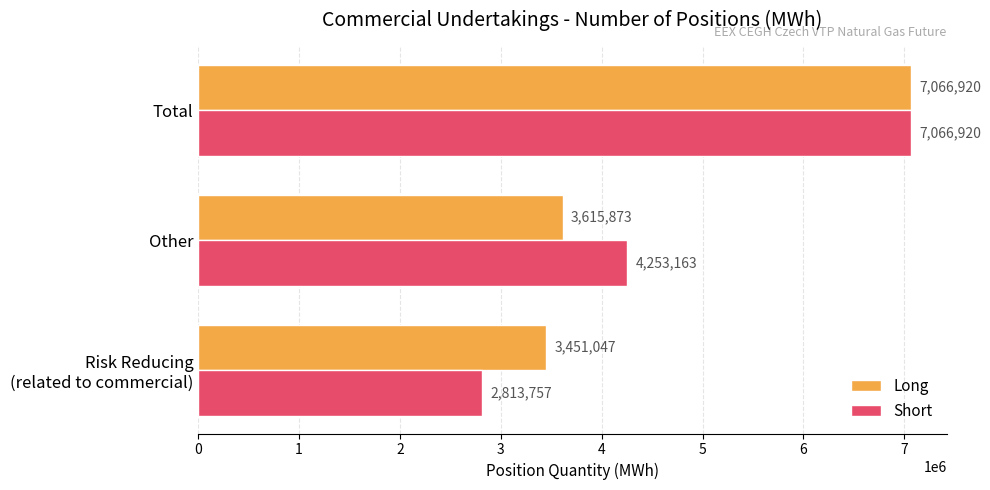

How many Short values are between 2813757 and 7066920?

3